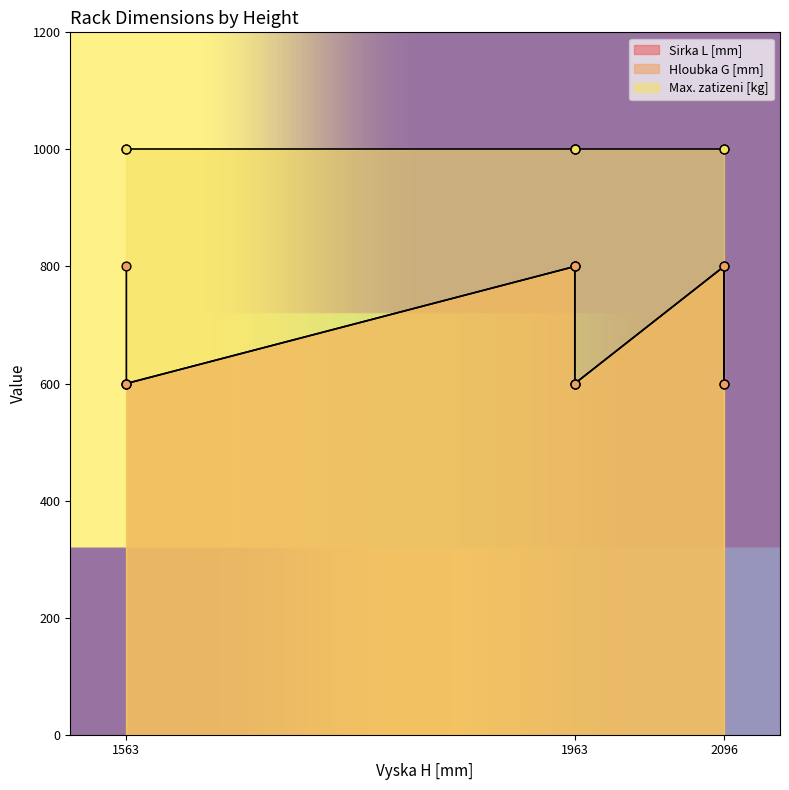

Which series has the largest Y range (max minus min)?

Sirka L [mm]